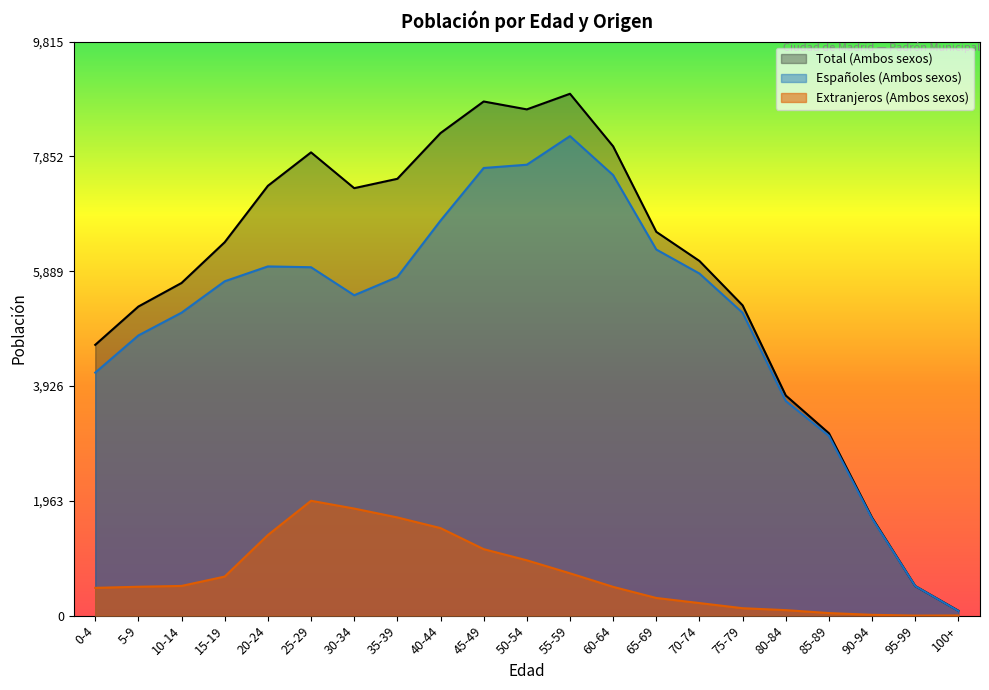

List the series in order of their peak value, highest first.

Total (Ambos sexos), Españoles (Ambos sexos), Extranjeros (Ambos sexos)